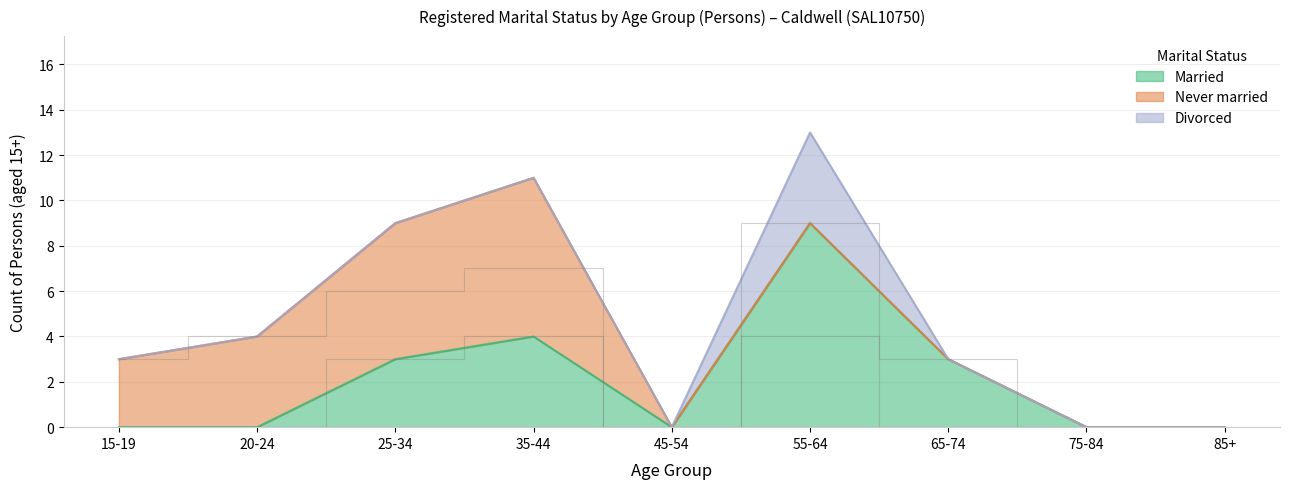

What is the average value of the Never married series?

2